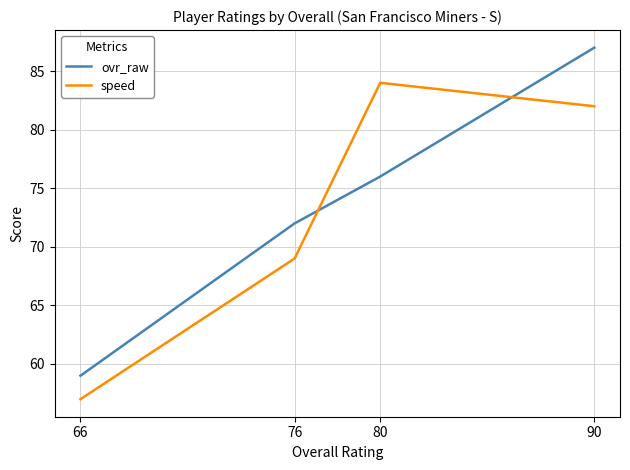

The ovr_raw series shows 72 at 76. True or false?

True